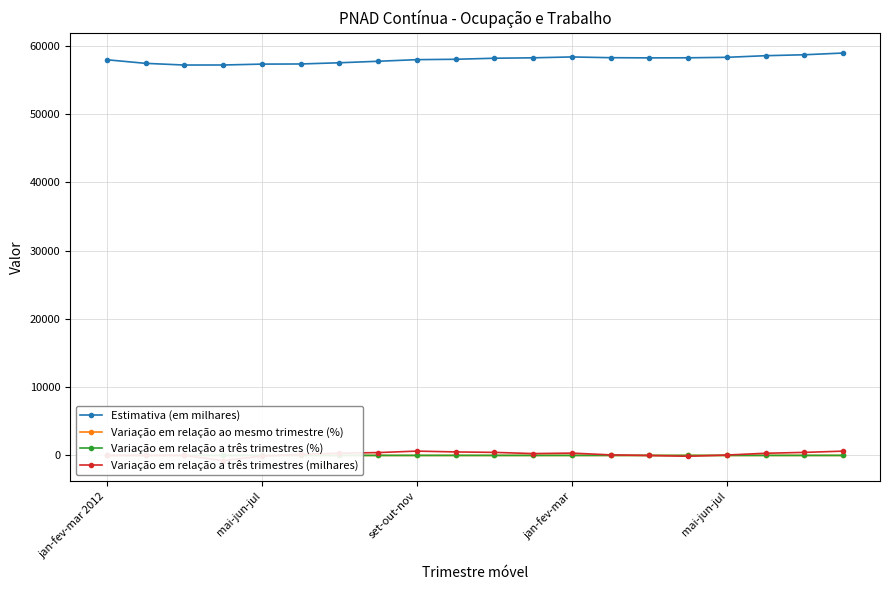

Is it true that Variação em relação a três trimestres (%) equals 0.5 at 17?

True